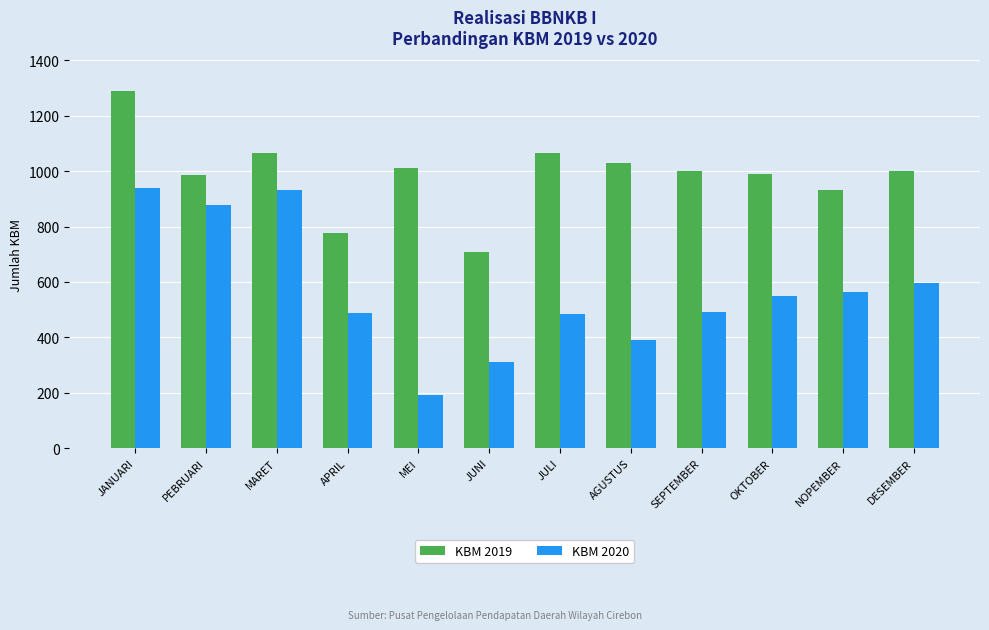

What is the greatest value displayed?

1290